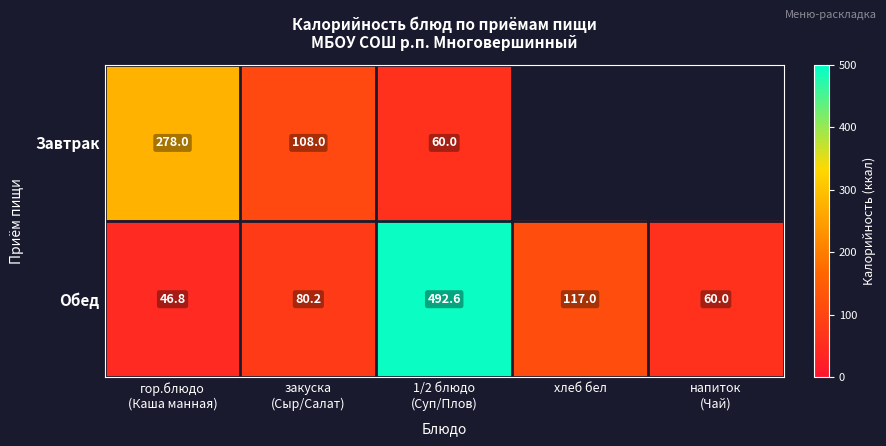

At how many categories does at least one series exceed 314?

1